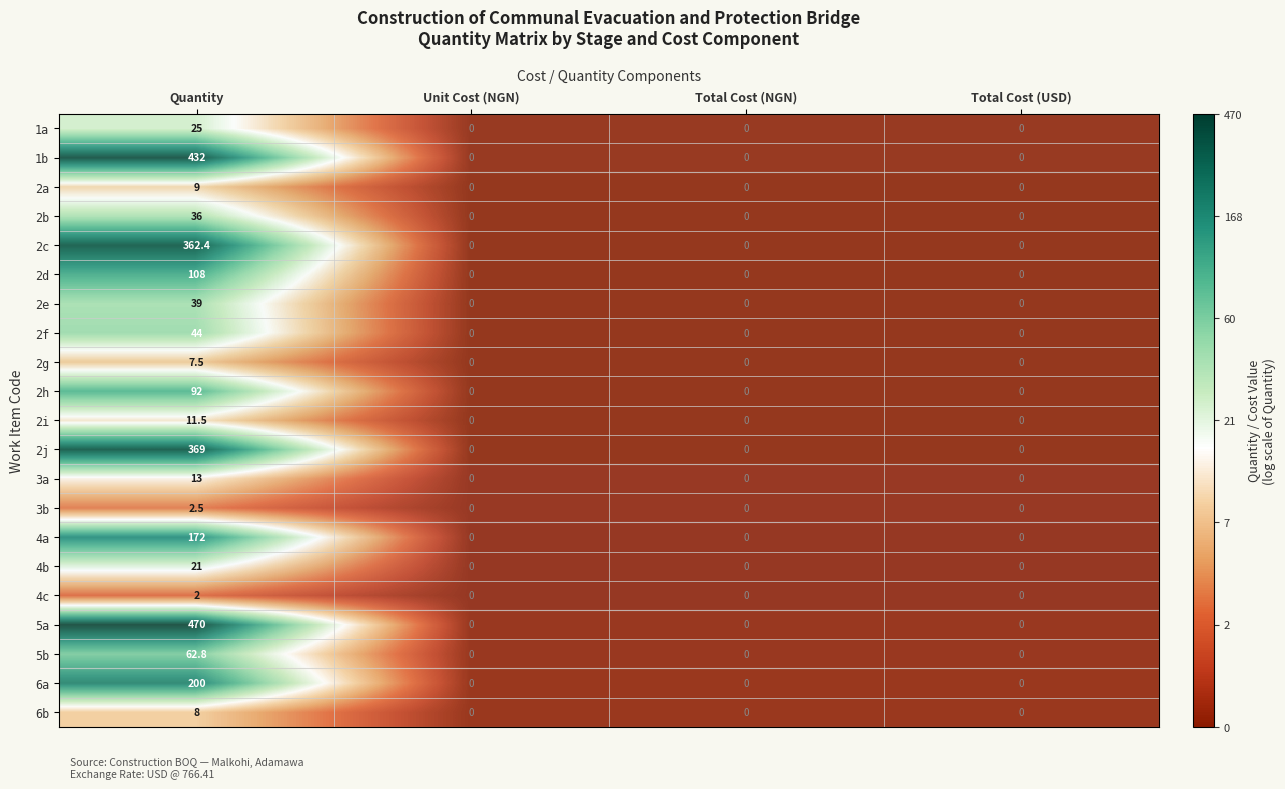

At which category does the chart reach its peak across all series?

Quantity